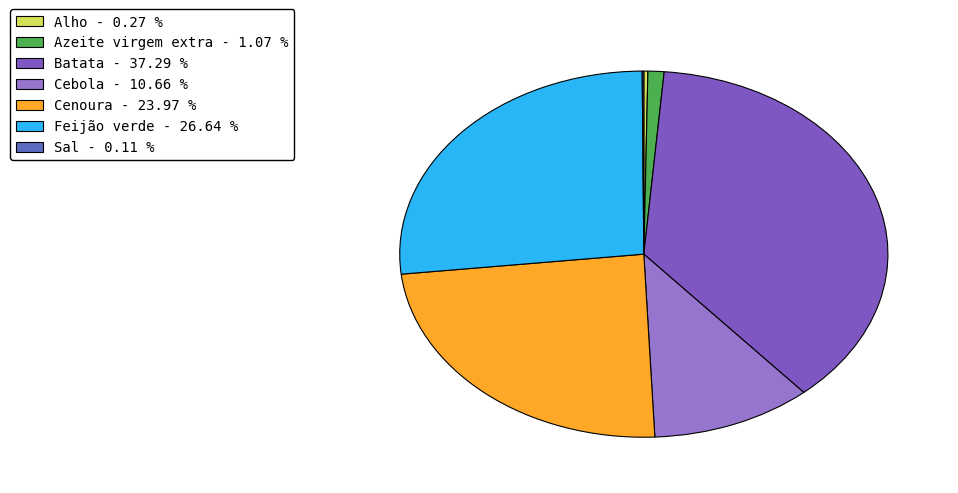

Is it true that Cenoura is 24% of the pie?

True